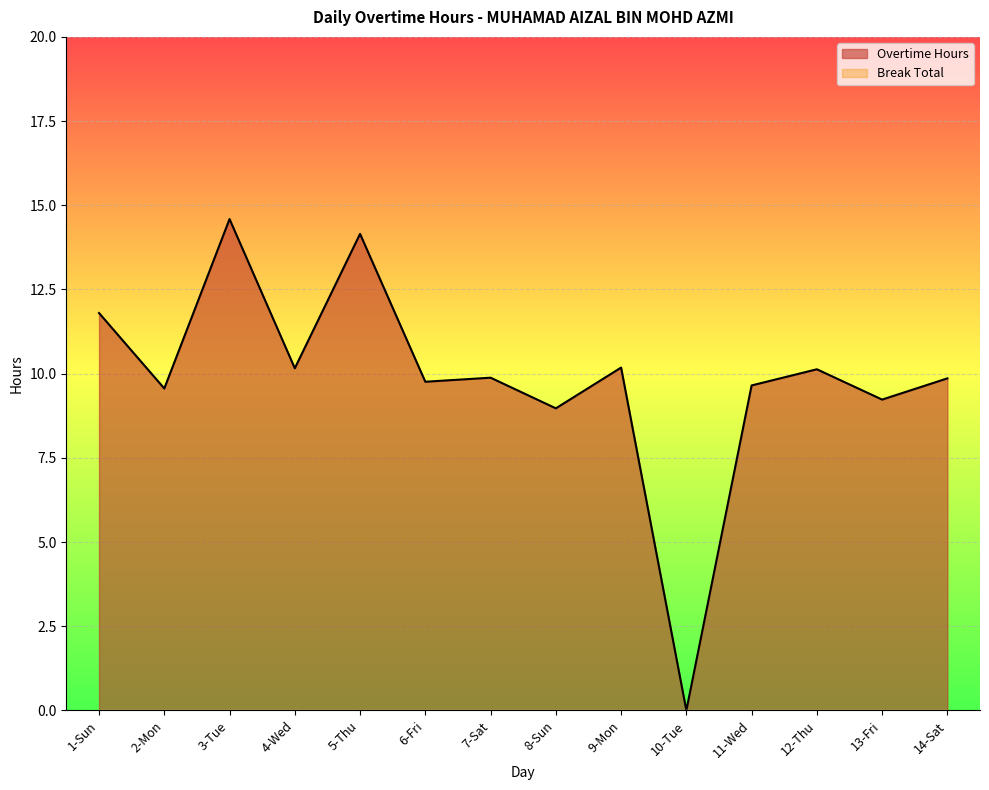

Which has a higher value, 5-Thu or 4-Wed?

5-Thu